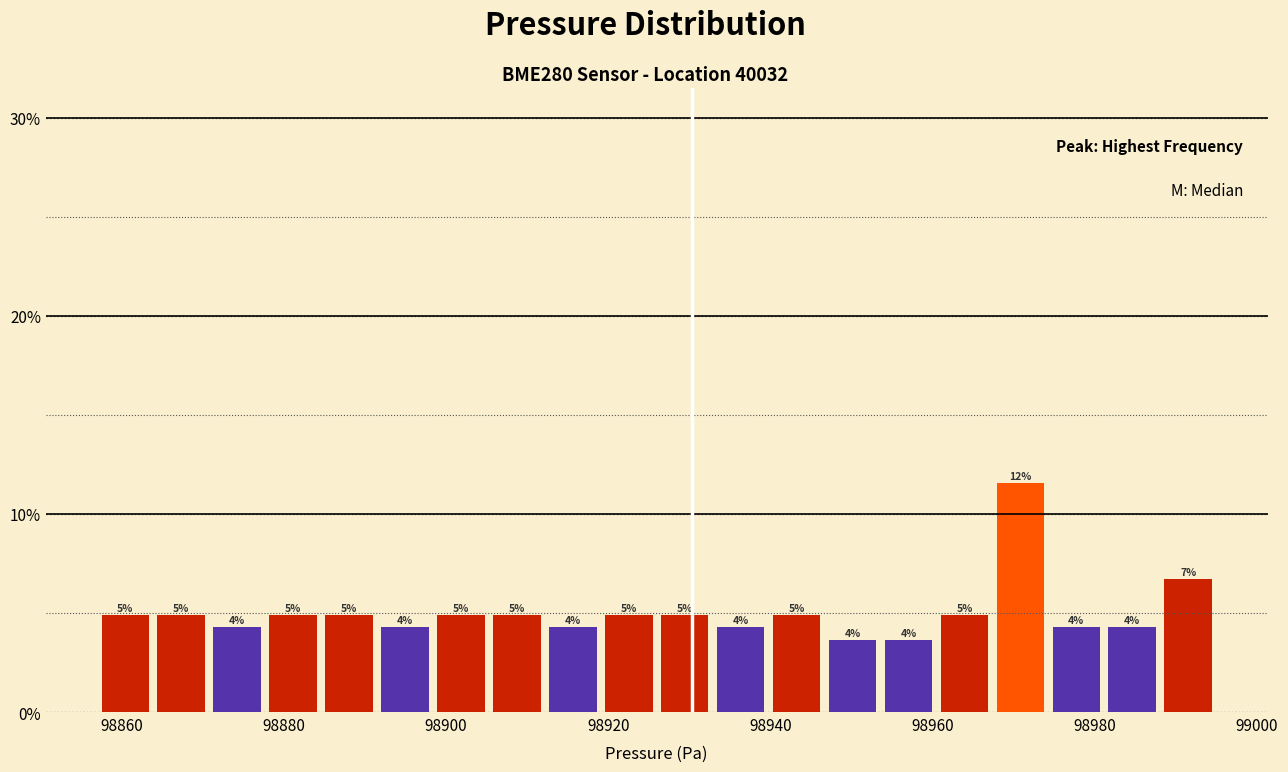

Read against the x-axis, roughly where is the centre of the tallest bar?

98970